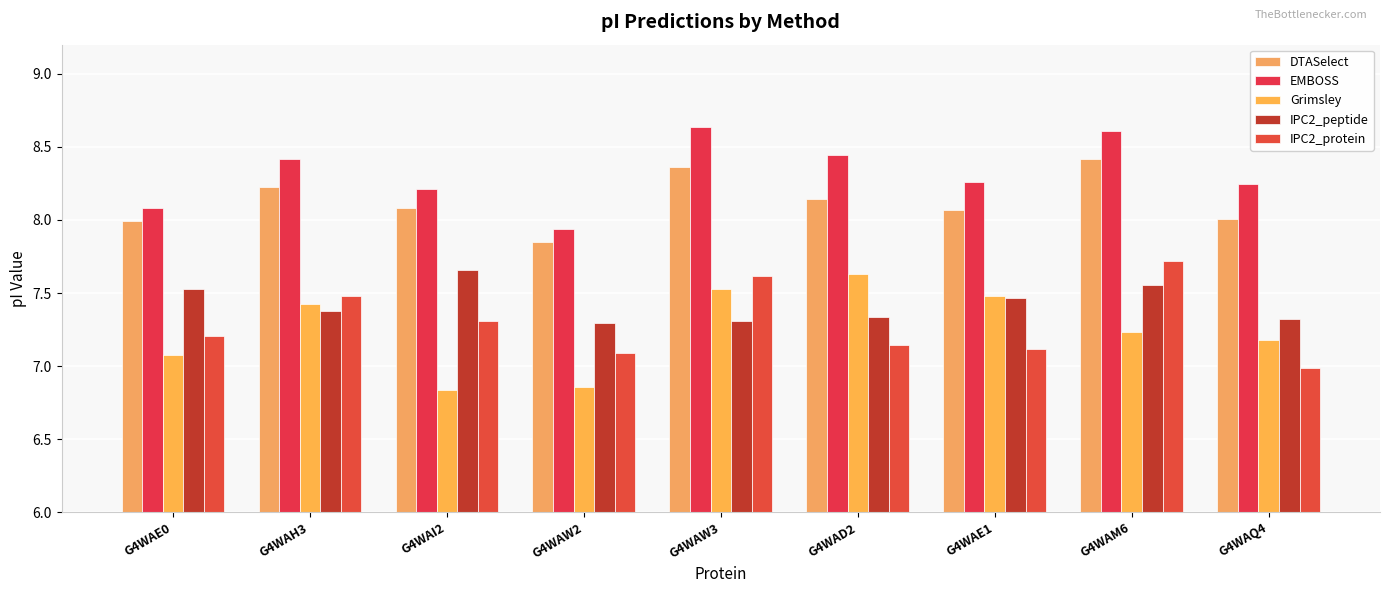

Which label corresponds to the smallest value in the chart?

G4WAI2